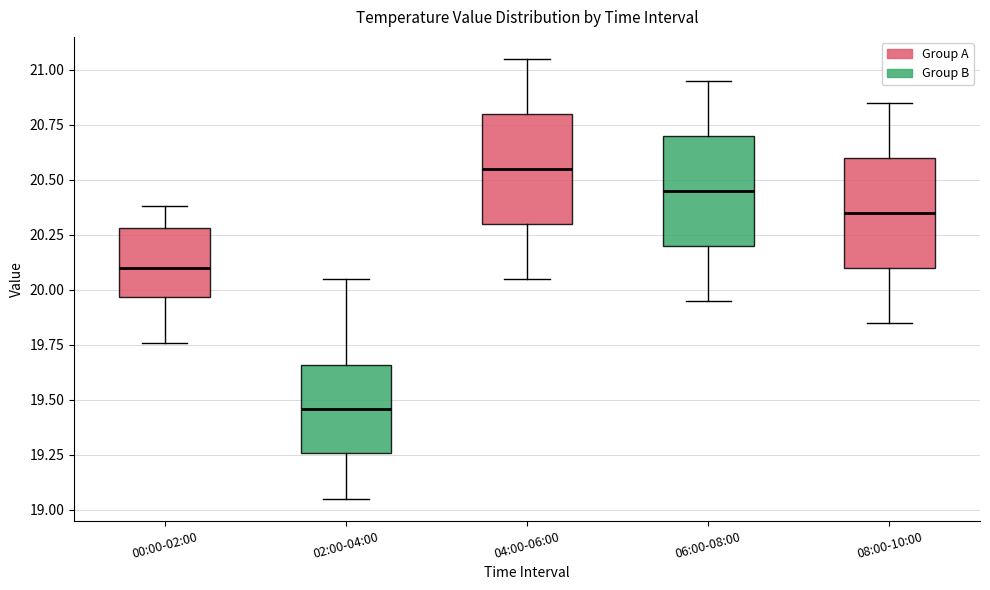

Reading left to right, transcribe this box plot: for each box, give where its median line is, the range the box spans, and where its two whiskers end, as read against the y-axis. The values are not printed on the chart, so give them approximately, as read against the axis.

00:00-02:00: median 20.10, box 19.95 to 20.30, whiskers 19.75 to 20.40
02:00-04:00: median 19.45, box 19.25 to 19.65, whiskers 19.05 to 20.05
04:00-06:00: median 20.55, box 20.30 to 20.80, whiskers 20.05 to 21.05
06:00-08:00: median 20.45, box 20.20 to 20.70, whiskers 19.95 to 20.95
08:00-10:00: median 20.35, box 20.10 to 20.60, whiskers 19.85 to 20.85